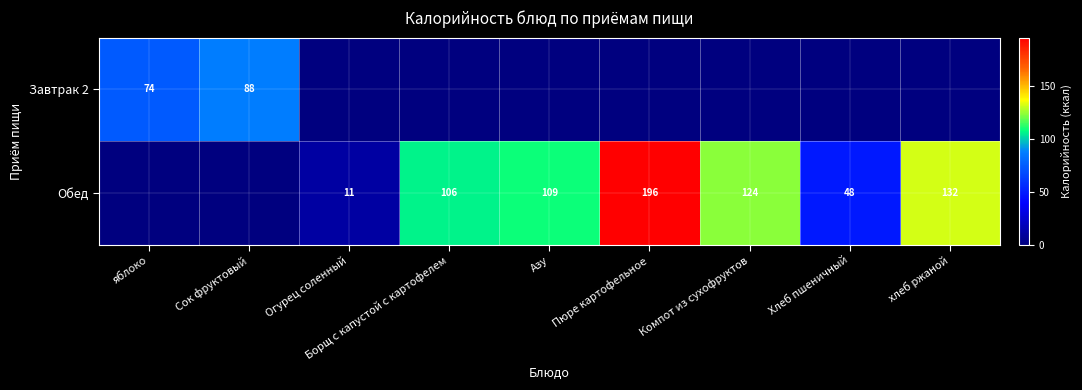

The Завтрак 2 series shows 36 at яблоко. True or false?

False